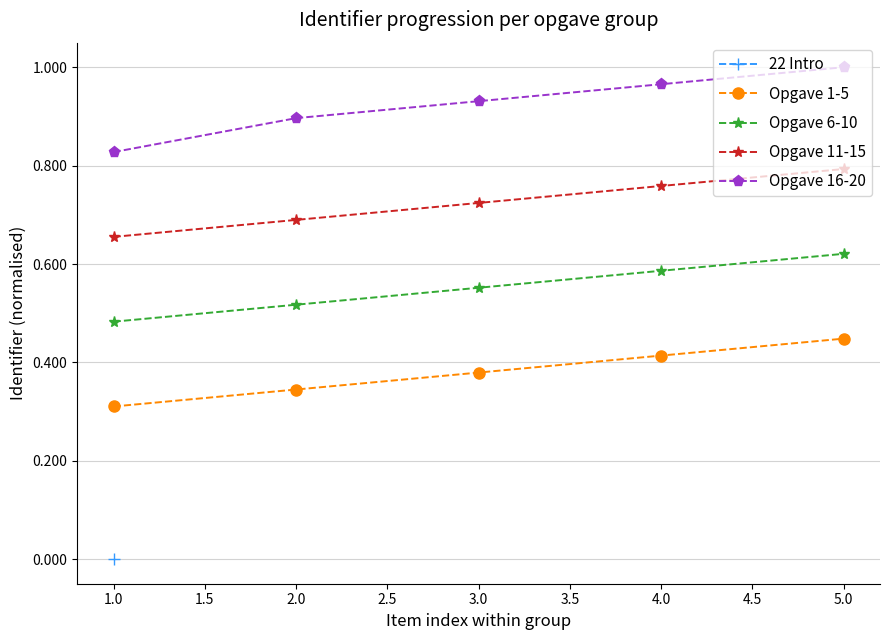

True or false: Opgave 11-15 and Opgave 1-5 intersect in this chart.

False